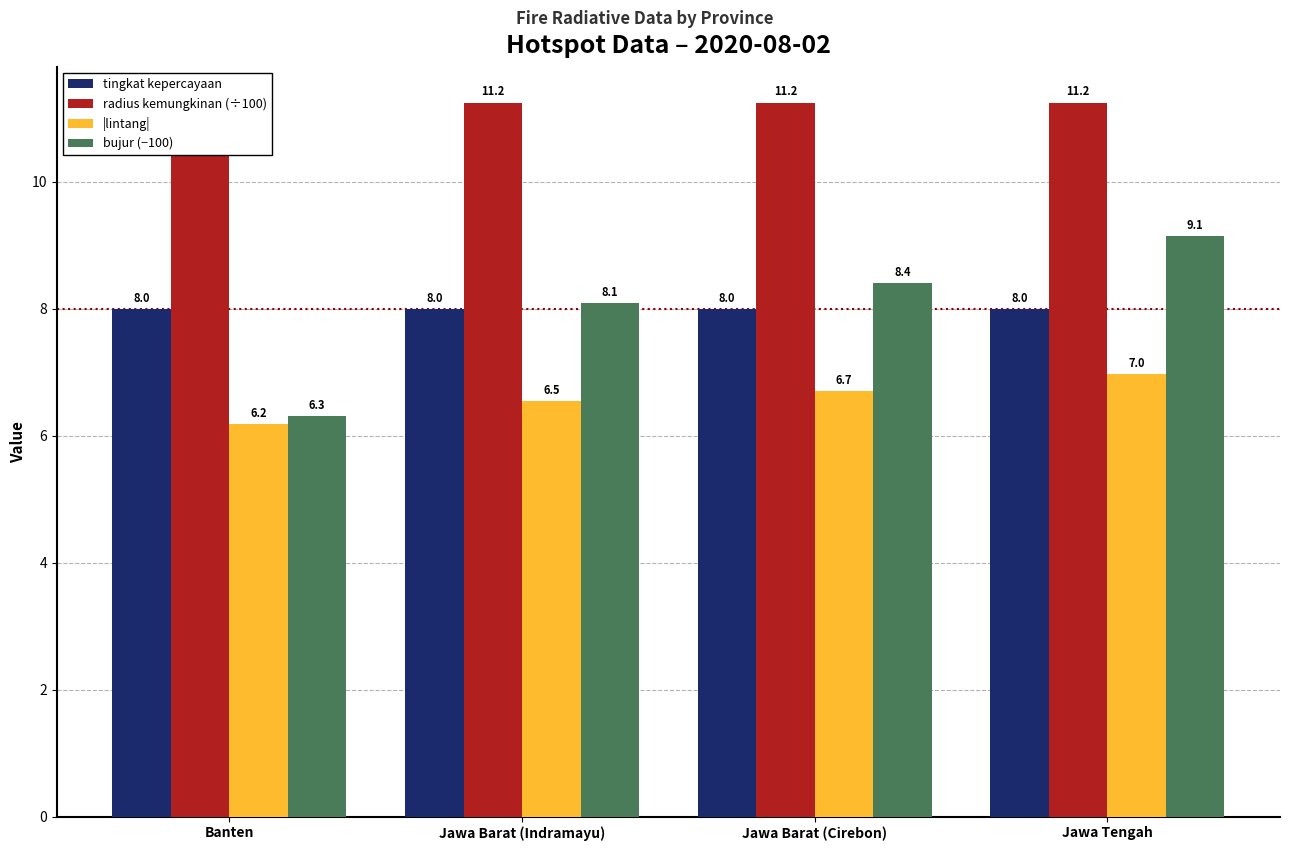

Reading left to right, extract all data points from this chart.

tingkat kepercayaan: 8.0	8.0	8.0	8.0
radius kemungkinan (÷100): 11.2	11.2	11.2	11.2
|lintang|: 6.2	6.5	6.7	7.0
bujur (−100): 6.3	8.1	8.4	9.1